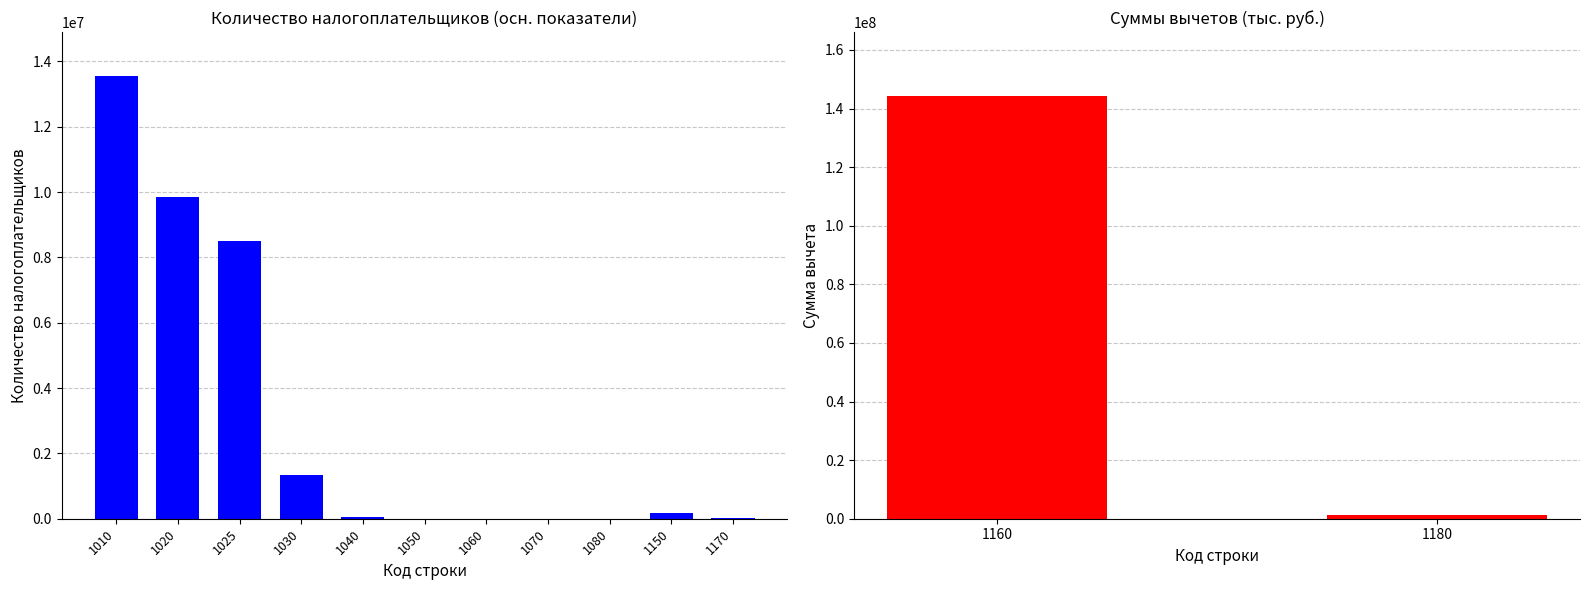

What is the difference between the maximum and minimum values?

13545054